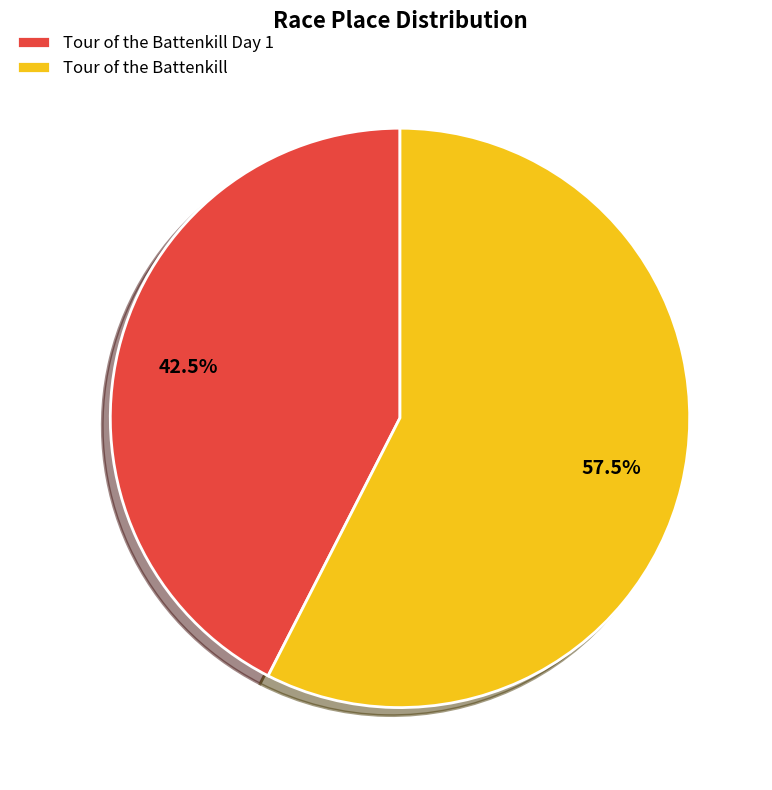

To the nearest percent, what is the difference between the Tour of the Battenkill Day 1 and Tour of the Battenkill slice percentages?

15%